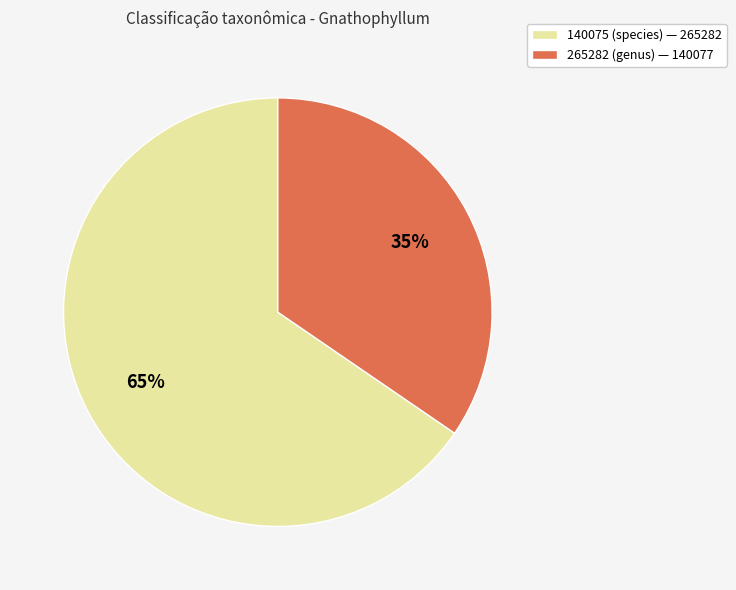

What is the smallest slice in the pie chart?

265282 (genus)